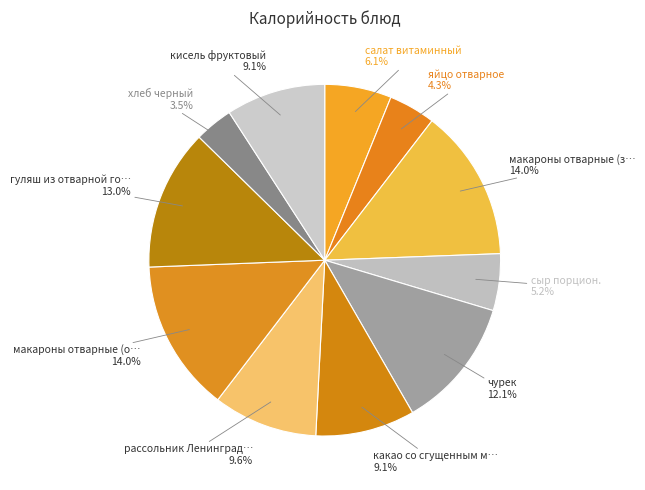

How many segments does this pie chart have?

11